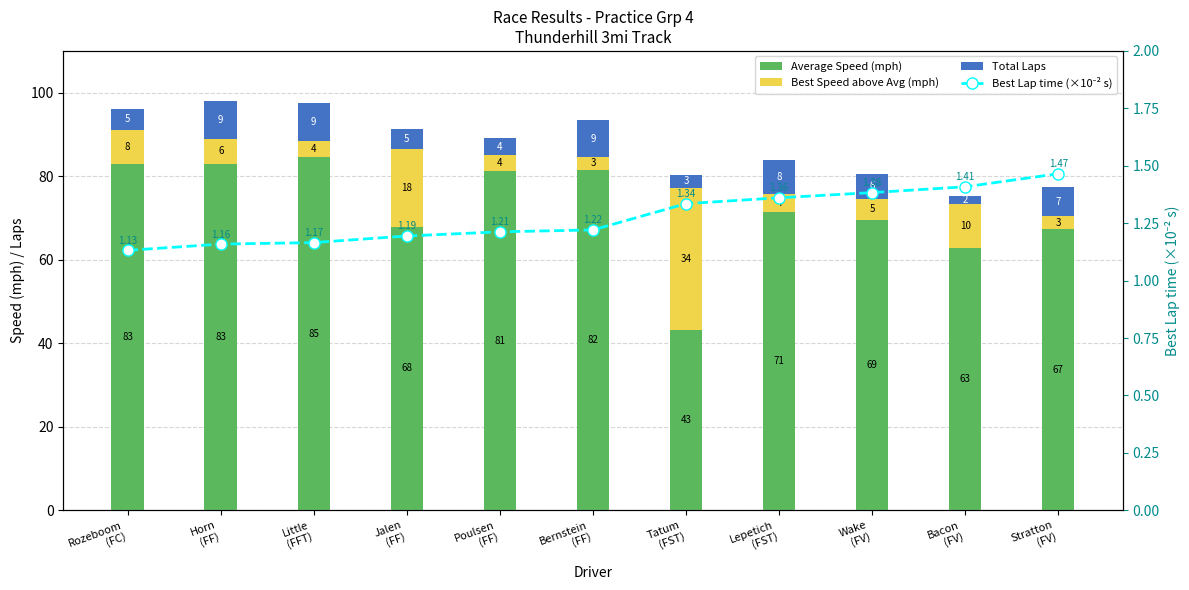

Reading right to left, what are all the values shown in this chart?

Average Speed (mph): 67.3	62.9	69.5	71.4	43.1	81.6	81.3	67.9	84.6	83.0	82.8
Best Speed above Avg (mph): 3.1	10.4	5.1	4.4	34.2	3.0	3.8	18.5	3.9	6.1	8.3
Total Laps: 7.0	2.0	6.0	8.0	3.0	9.0	4.0	5.0	9.0	9.0	5.0
Best Lap time (×10⁻² s): 1.5	1.4	1.4	1.4	1.3	1.2	1.2	1.2	1.2	1.2	1.1